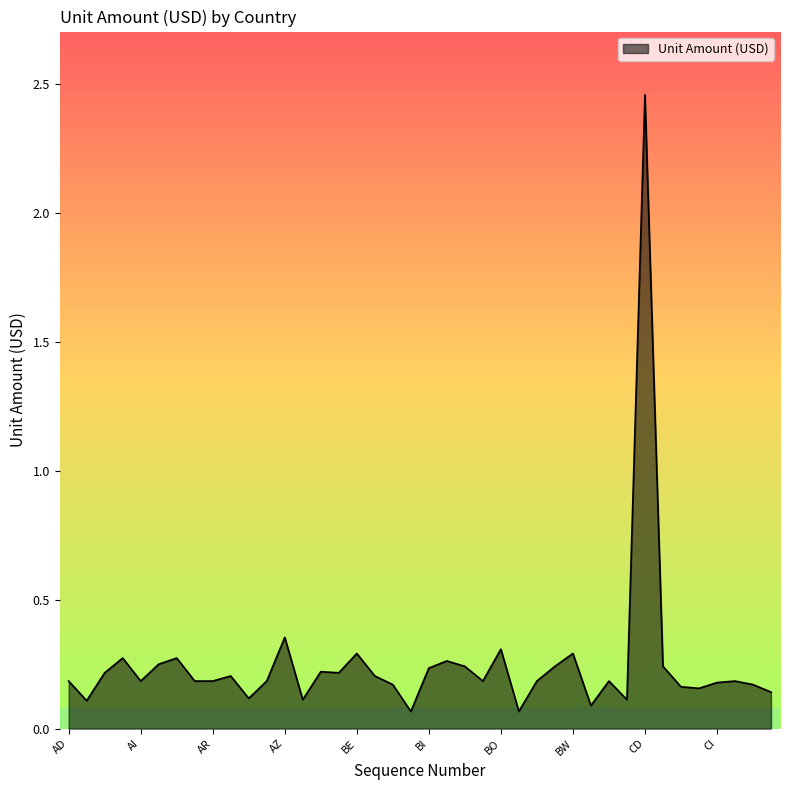

What is the difference between the maximum and minimum values?

2.4